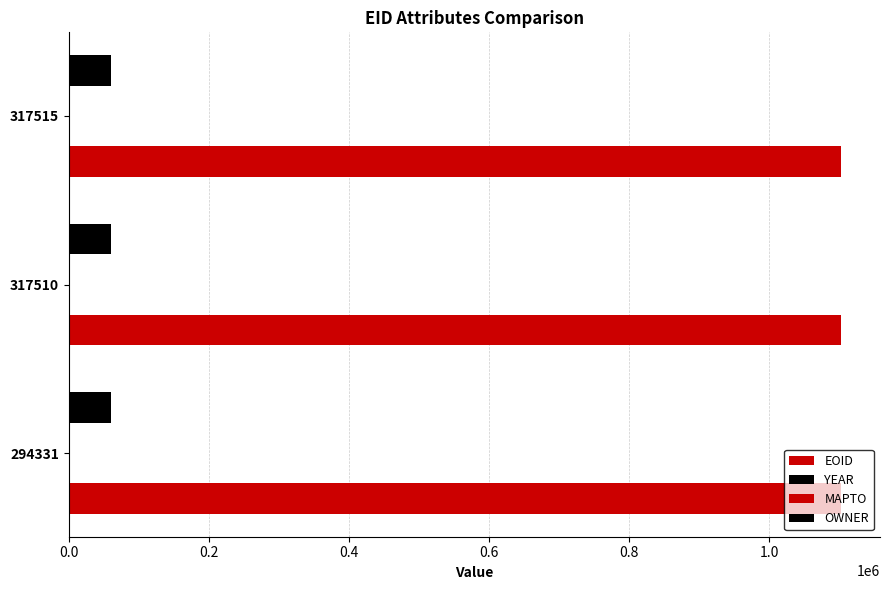

How many data points does each series have?

3